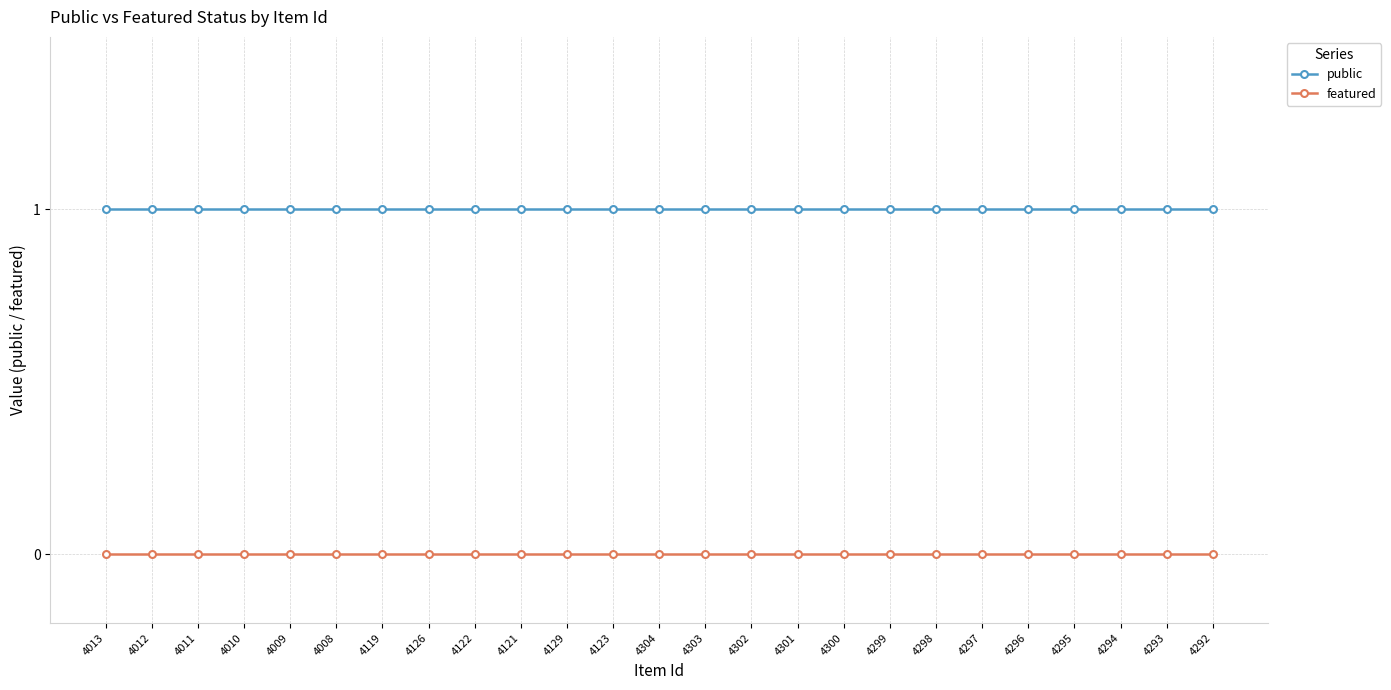

What is the maximum value shown in the chart?

1